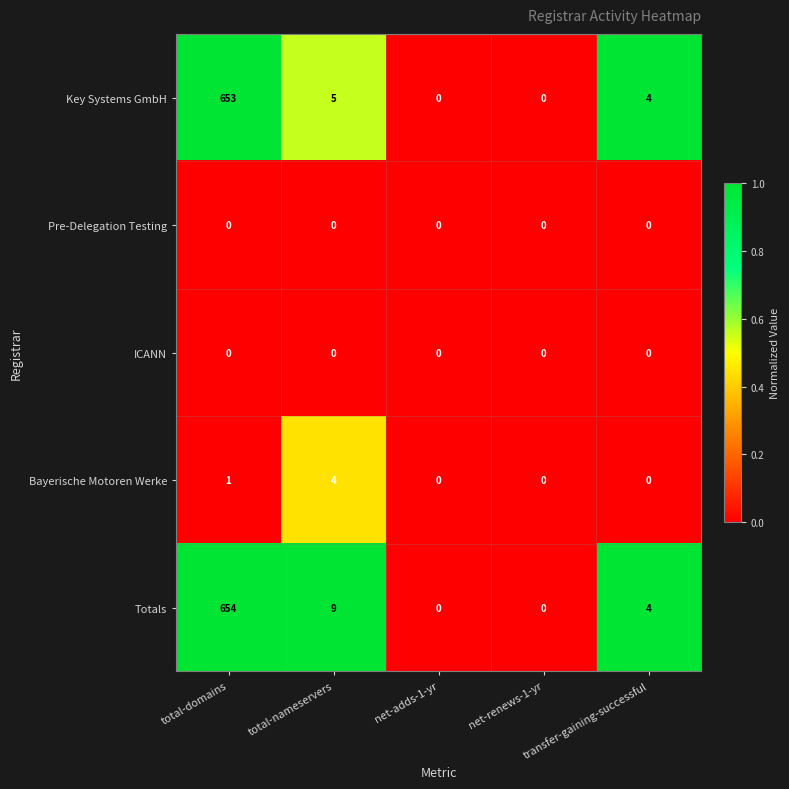

What is the maximum value shown in the chart?

654